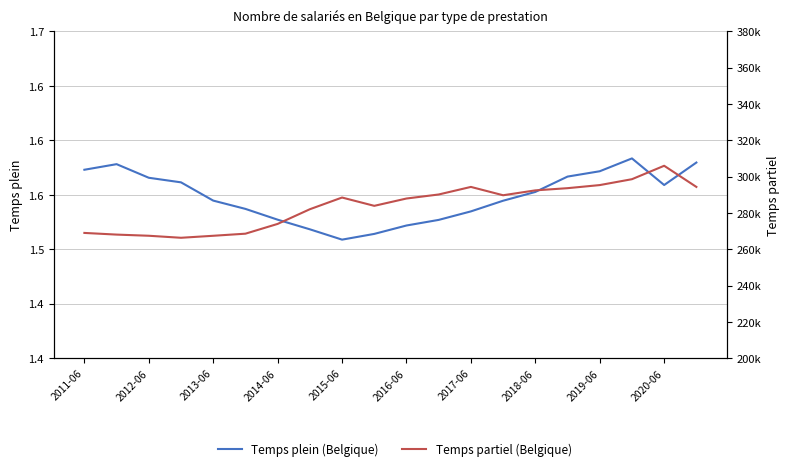

What is the spread (max minus min) of values at 2012-06?

1310077